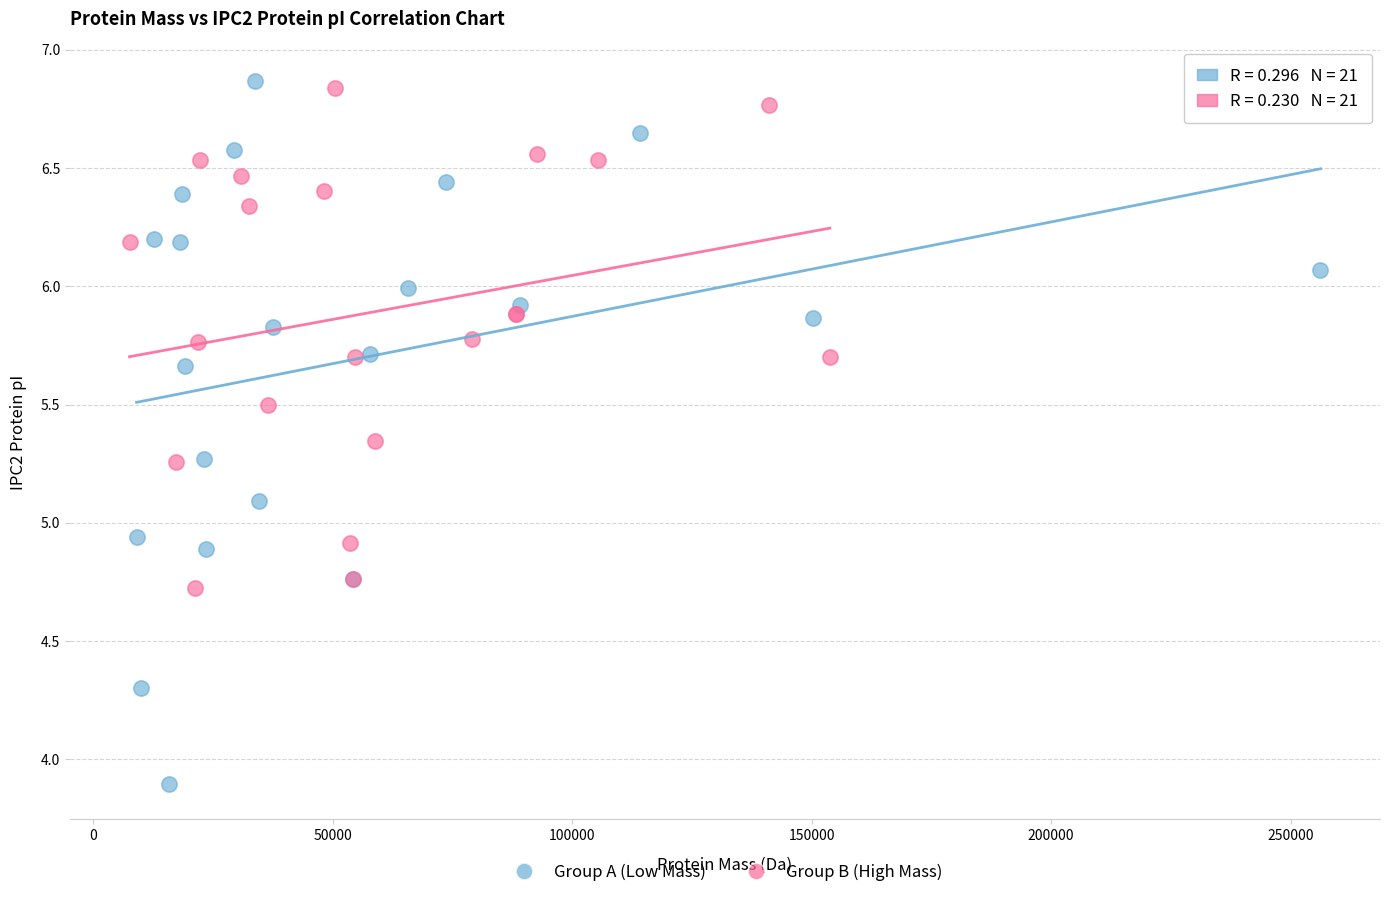

Which series has the widest spread of Y values?

Group A (Low Mass)